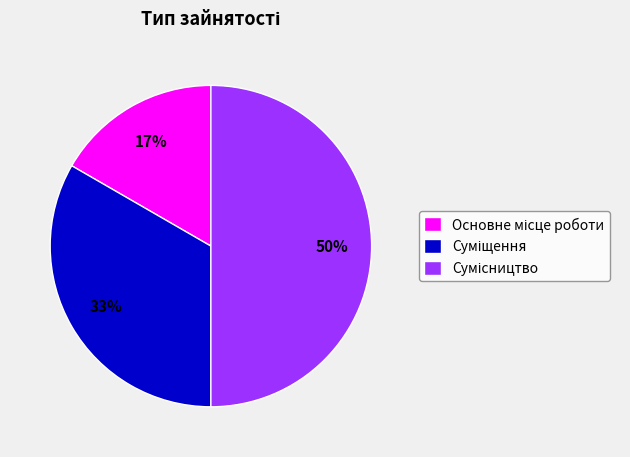

Count the number of slices in the pie.

3